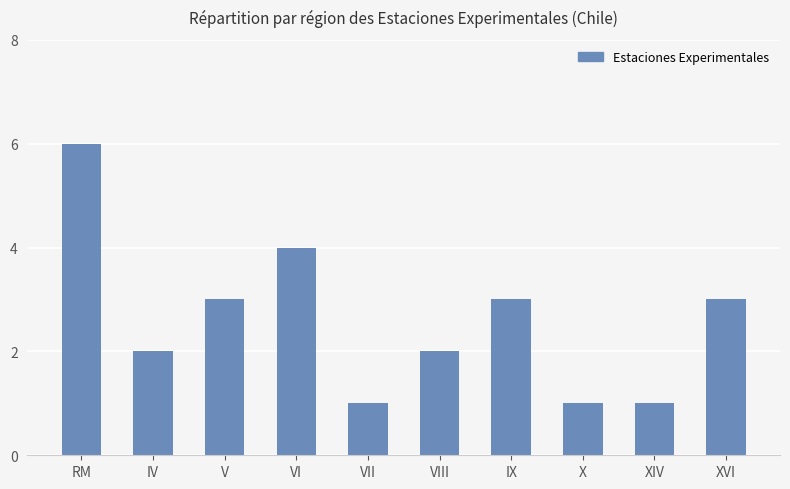

What is the label of the 8th bar from the right?

V